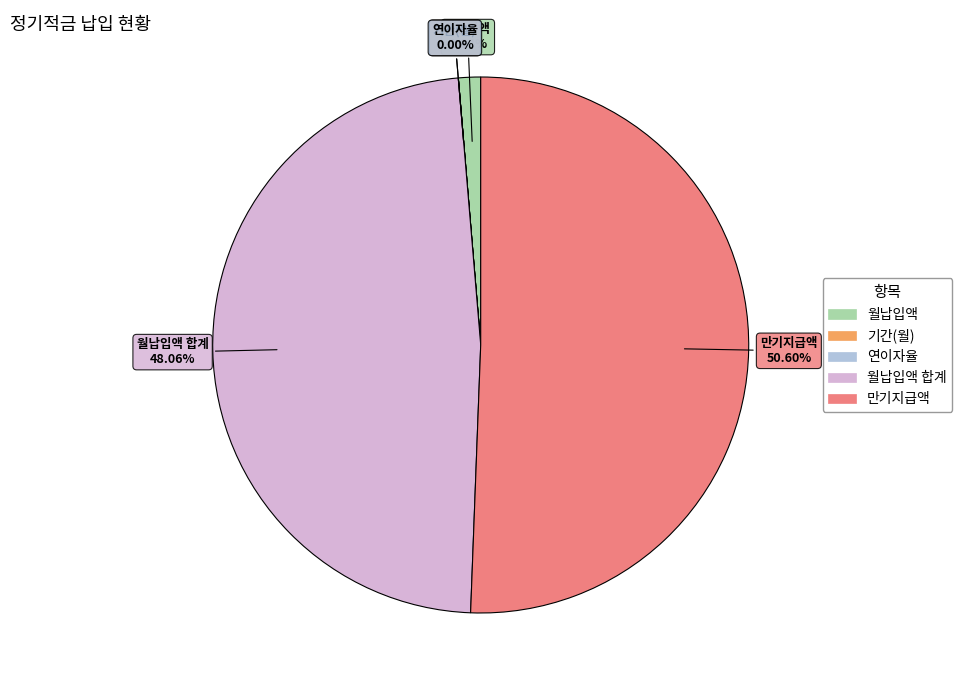

What is the largest slice in the pie chart?

만기지급액